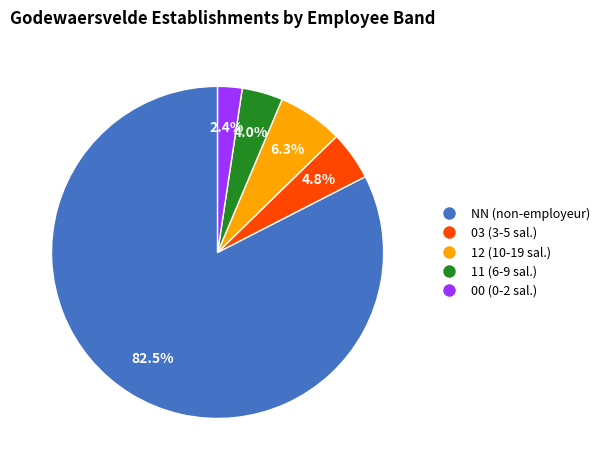

Count the number of slices in the pie.

5